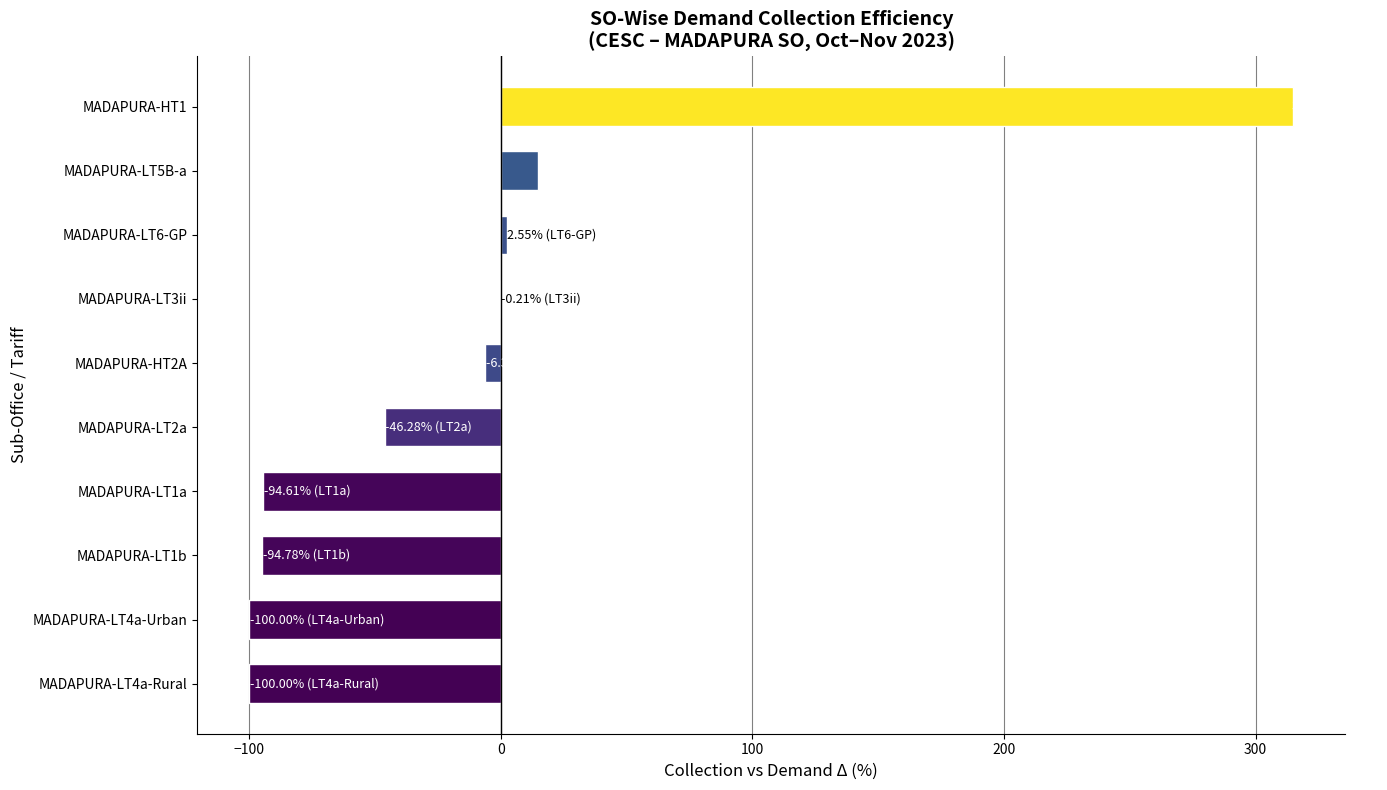

What is the maximum value shown in the chart?

314.9